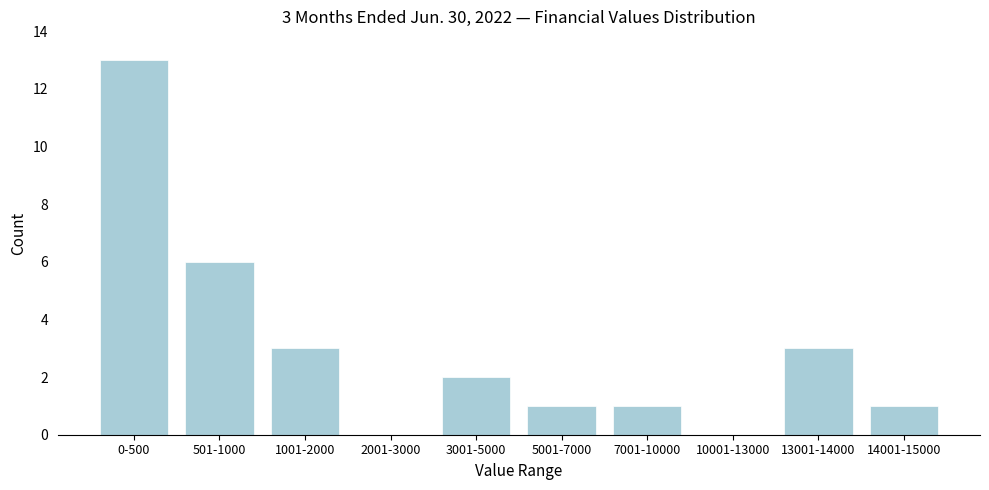

Reading left to right, transcribe all the data shown in this chart.

0-500=13	501-1000=6	1001-2000=3	2001-3000=0	3001-5000=2	5001-7000=1	7001-10000=1	10001-13000=0	13001-14000=3	14001-15000=1